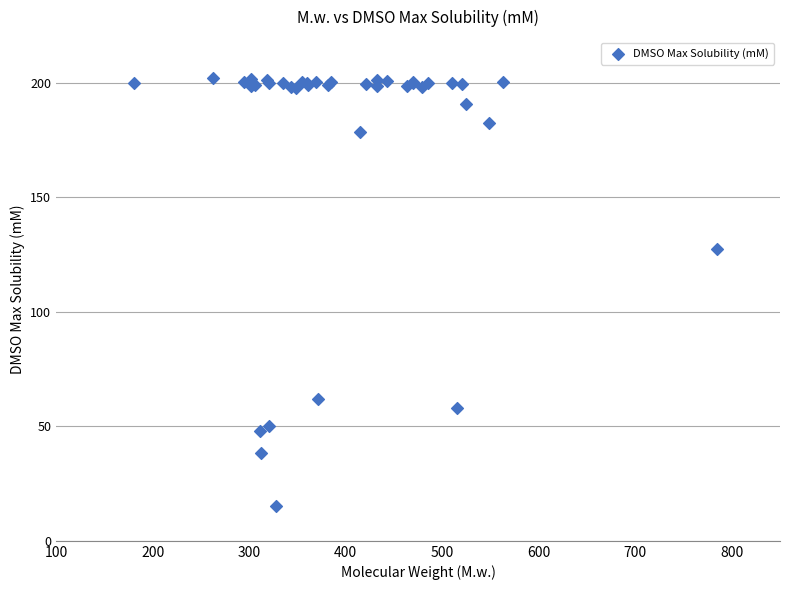

What Y value in the scatter plot is closest to 108?

127.4